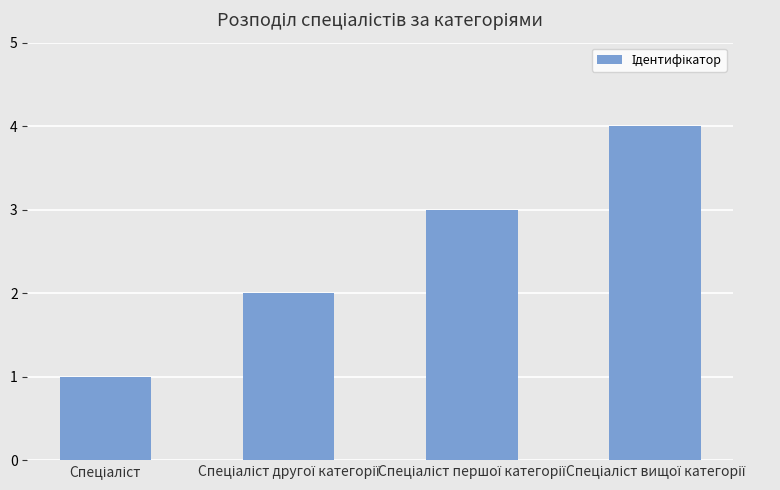

What is the maximum value shown in the chart?

4